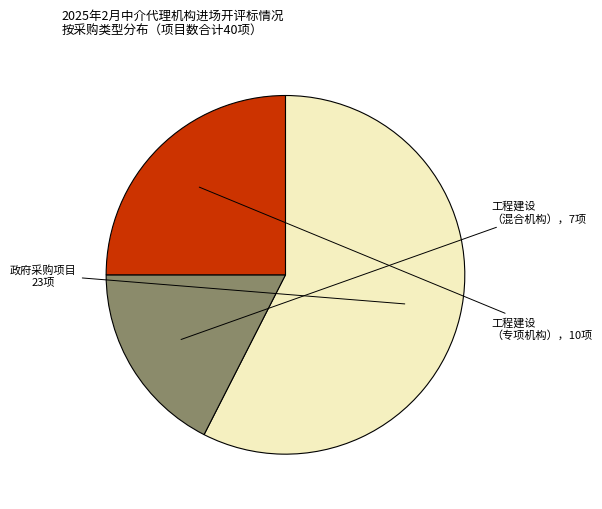

Is there a majority slice in this chart?

Yes